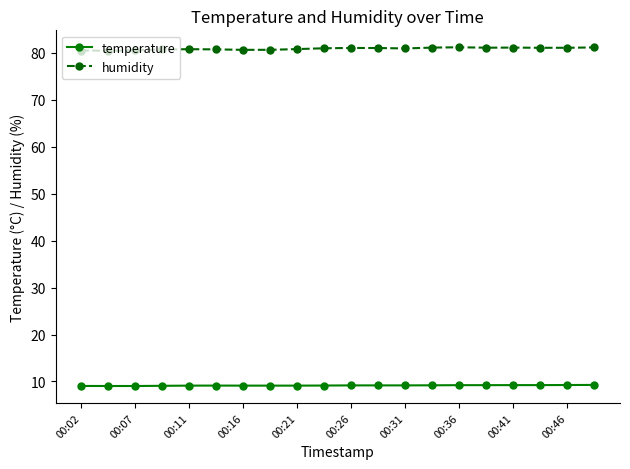

What is the lowest value of the temperature series?

9.0